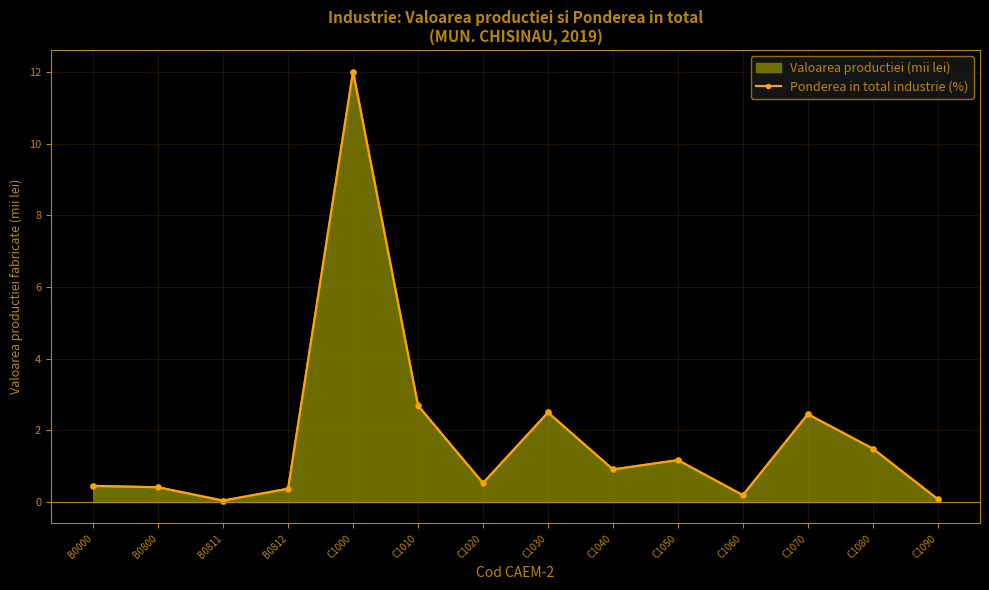

Is it true that Valoarea productiei (mii lei) equals 1.2 at C1010?

False